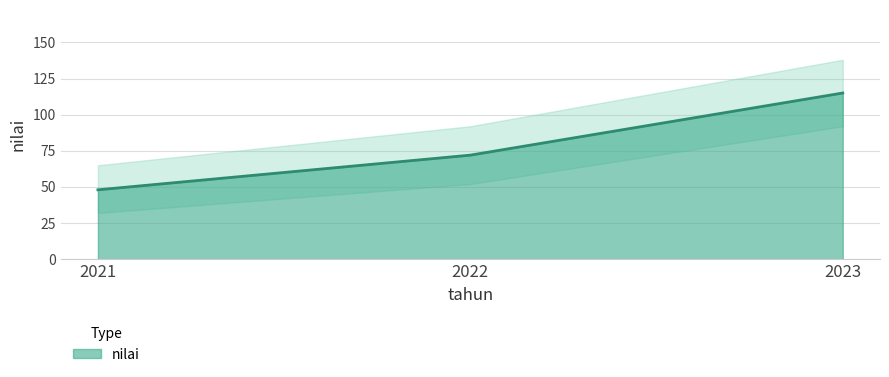

What is the value of the 1st point from the left?

48